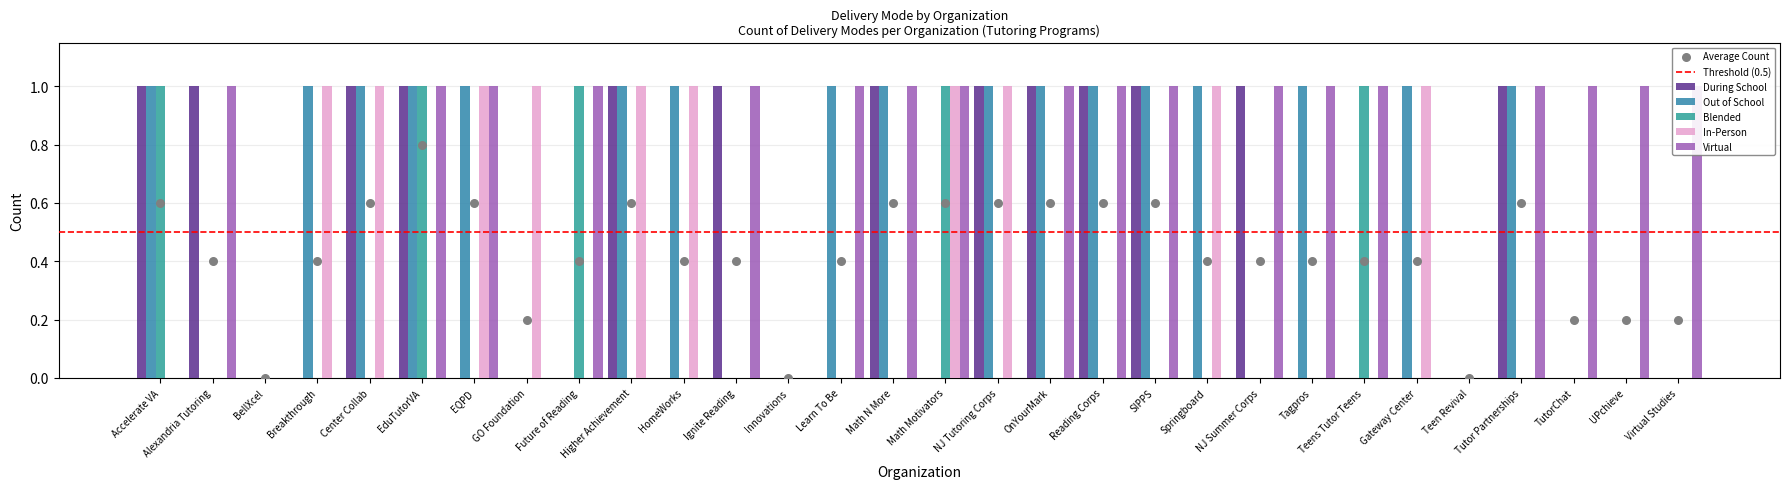

Is the value of In-Person at Virtual Studies greater than the value of Blended at Future of Reading?

No